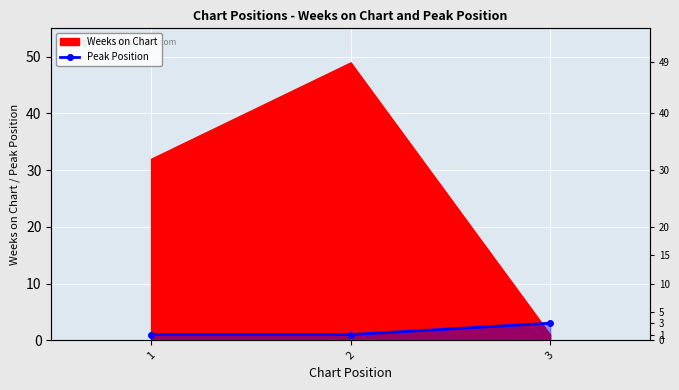

The value at 2 is 2. True or false?

False